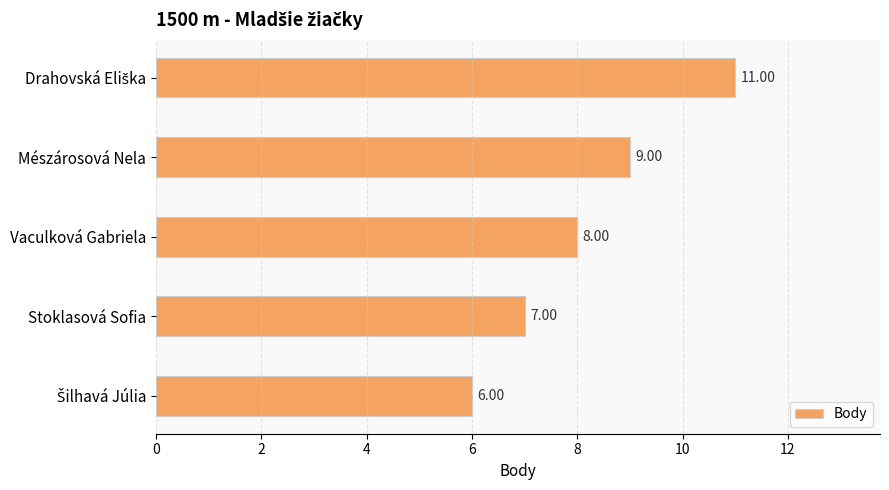

What is the label of the 3rd bar from the bottom?

Vaculková Gabriela